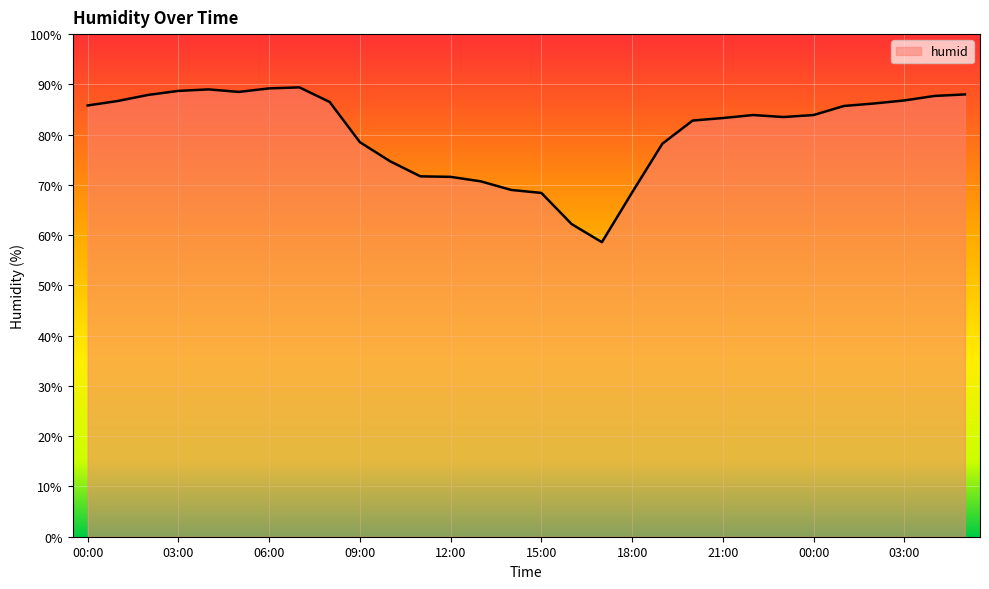

What is the difference between the maximum and minimum values?

30.8